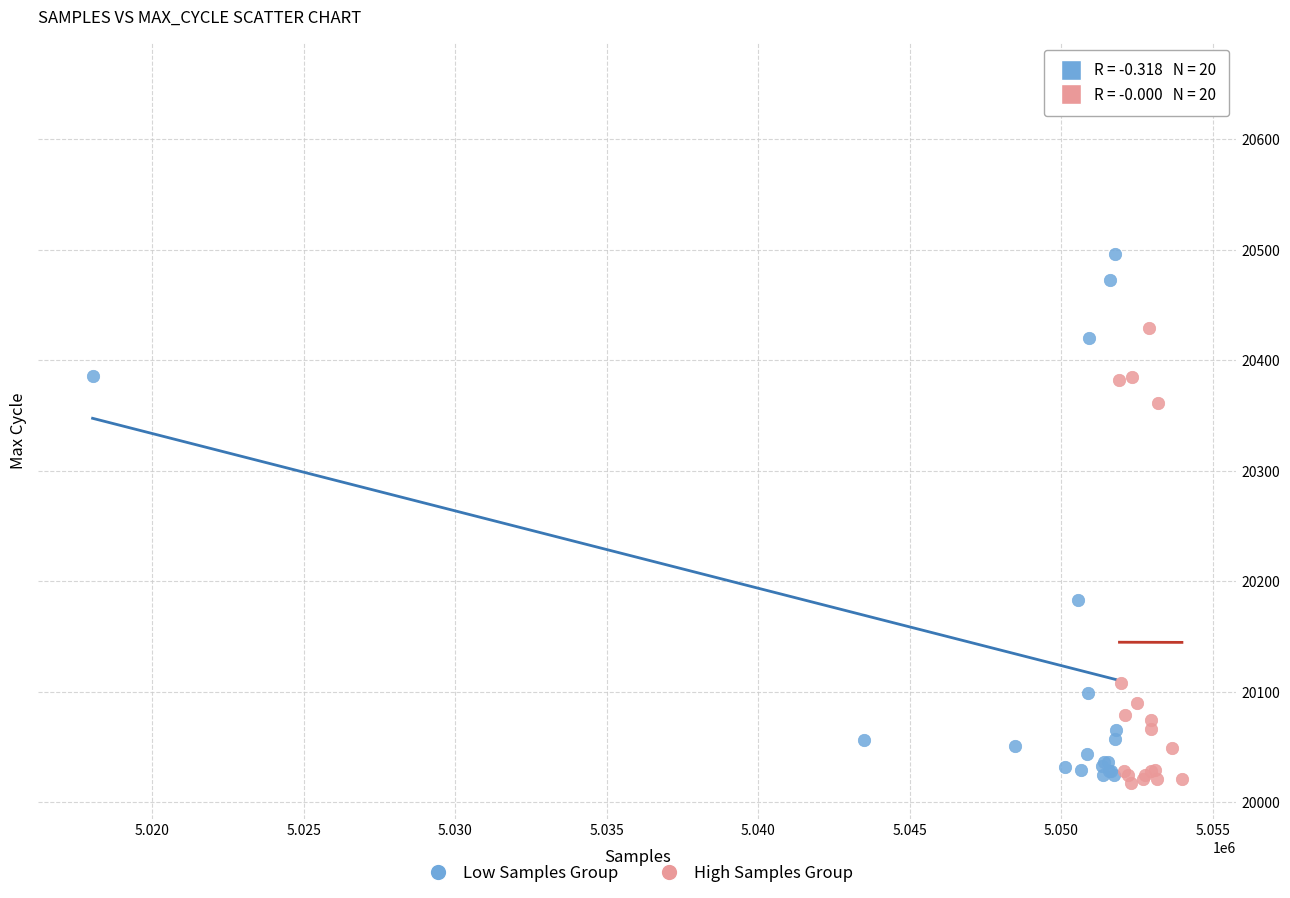

Which series has the largest Y range (max minus min)?

High Samples Group